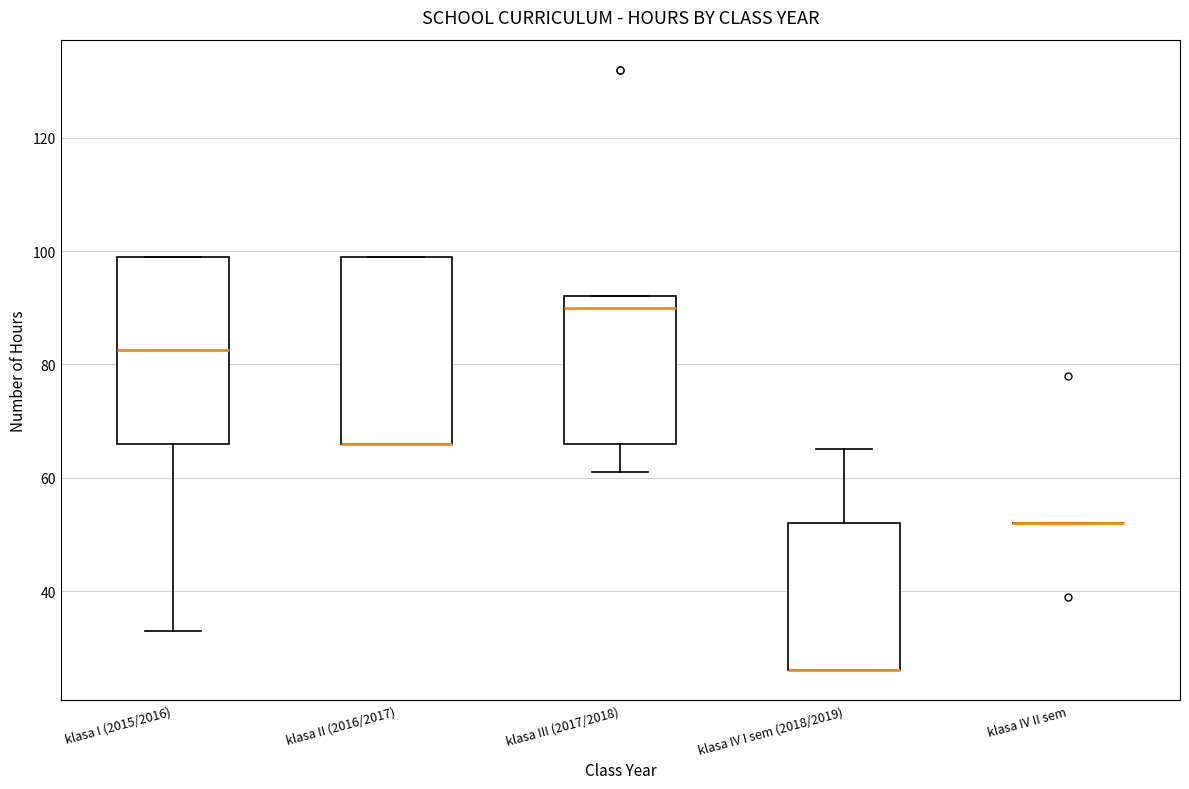

Reading left to right, read every box against the y-axis: the position of its median line, the range the box covers, and the ends of its whiskers. The values are not printed on the chart, so give them approximately, as read against the axis.

klasa I (2015/2016): median 82, box 66 to 100, whiskers 34 to 100
klasa II (2016/2017): median 66 (drawn on the box's lower edge), box 66 to 100, whiskers 66 to 100
klasa III (2017/2018): median 90, box 66 to 92, whiskers 62 to 92
klasa IV I sem (2018/2019): median 26 (drawn on the box's lower edge), box 26 to 52, whiskers 26 to 66
klasa IV II sem: box collapsed to a line at 52, whiskers 52 to 52